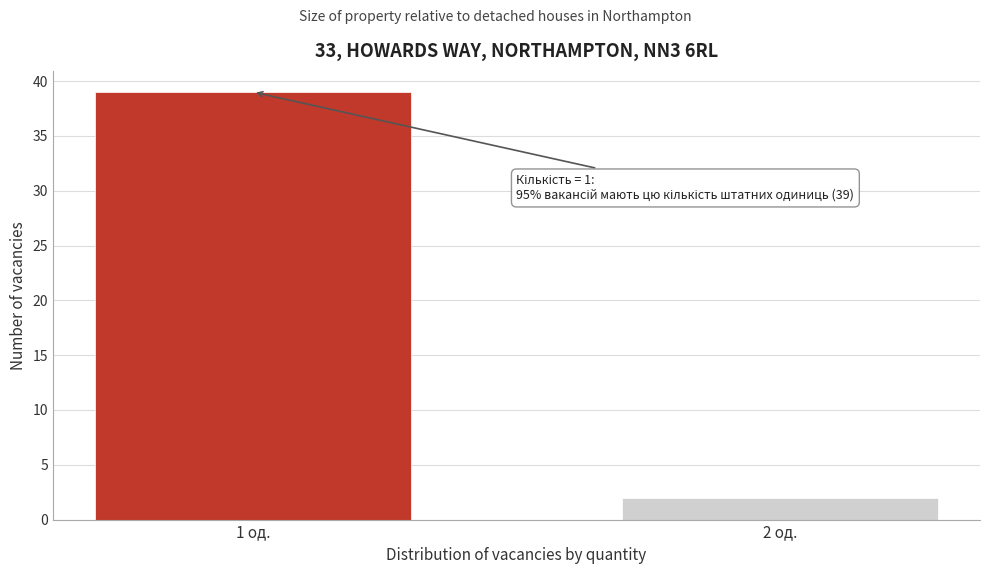

Reading left to right, extract all data points from this chart.

1 од.=39	2 од.=2